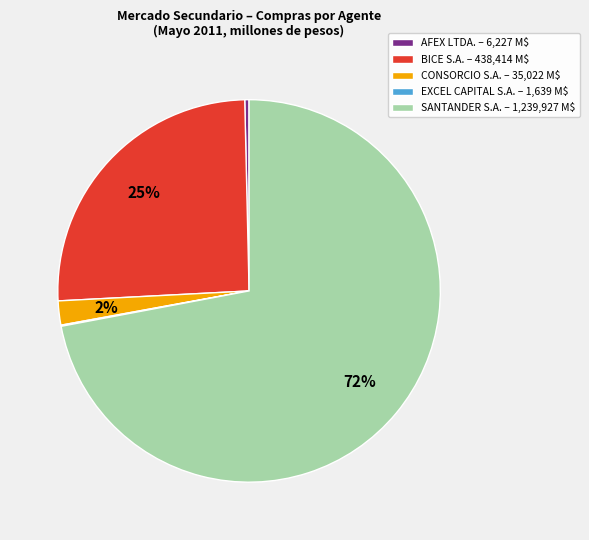

To the nearest percent, what is the average slice percentage?

20%